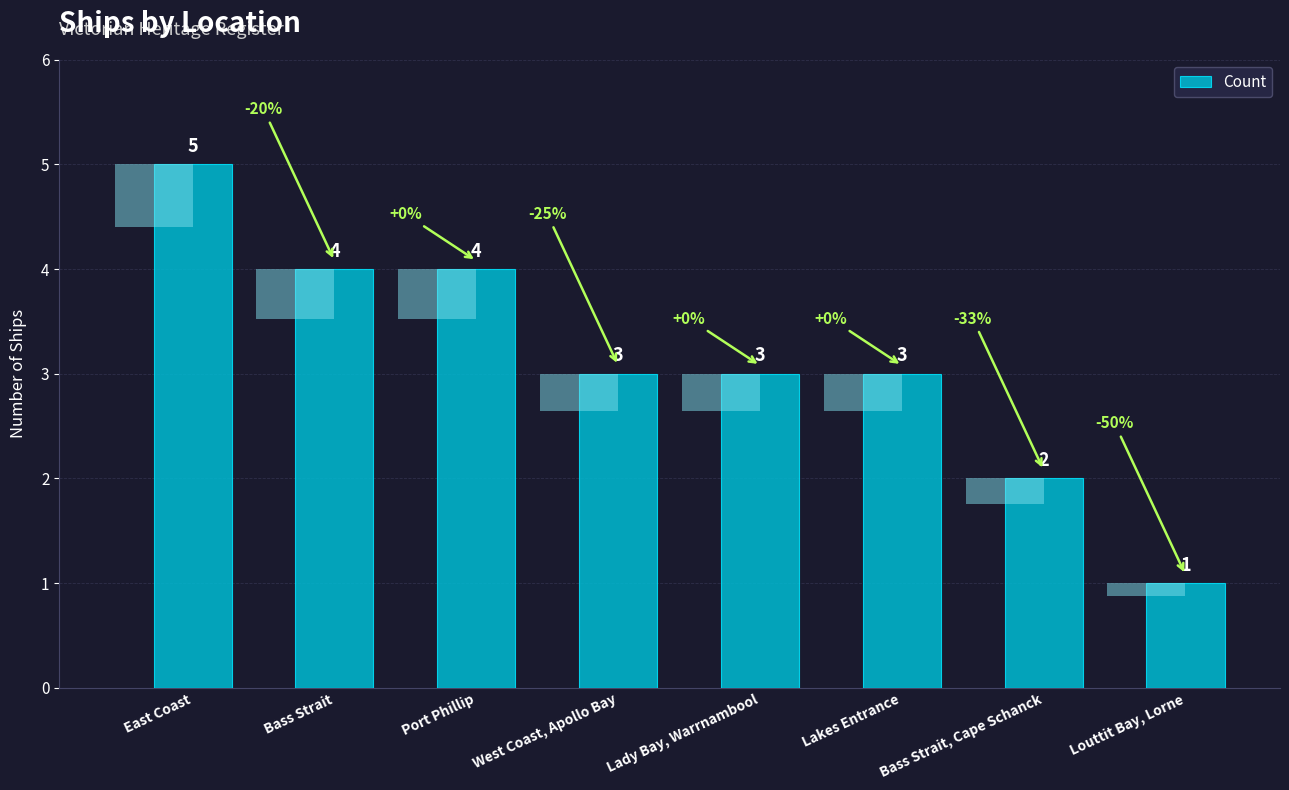

What is the minimum value shown in the chart?

1